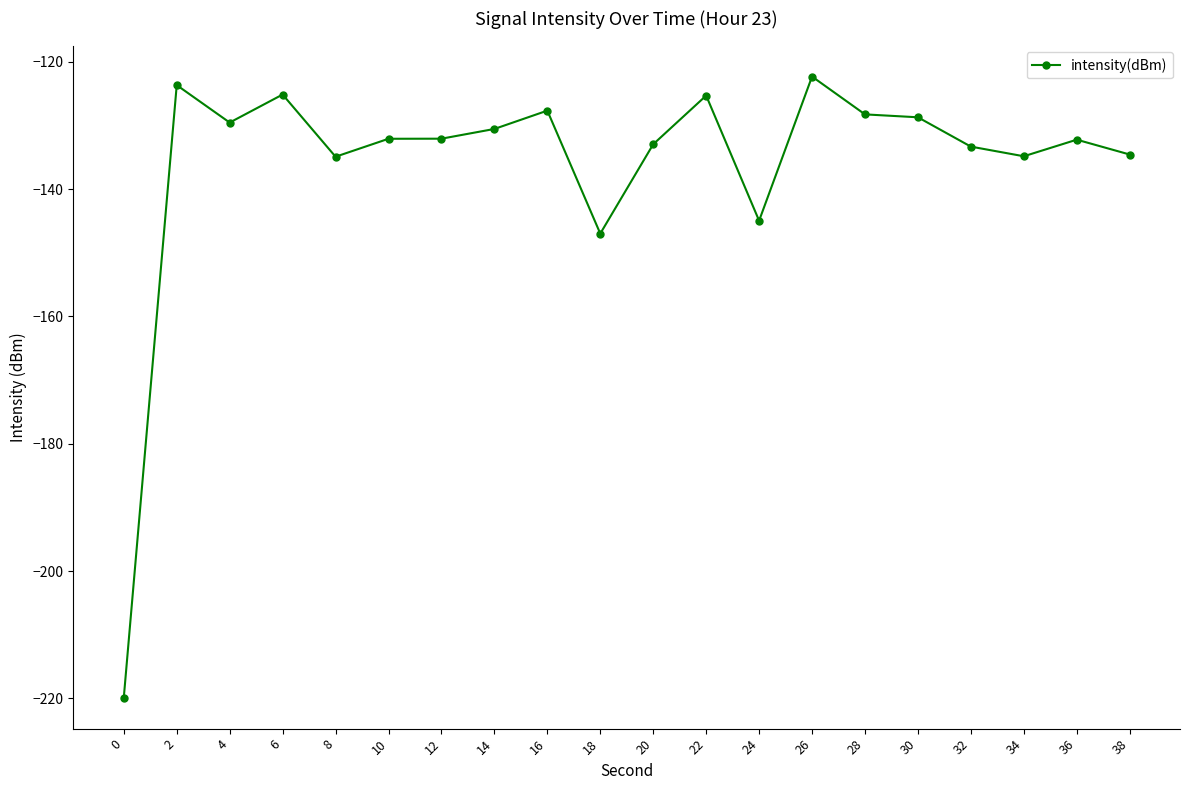

What is the greatest value displayed?

-122.3